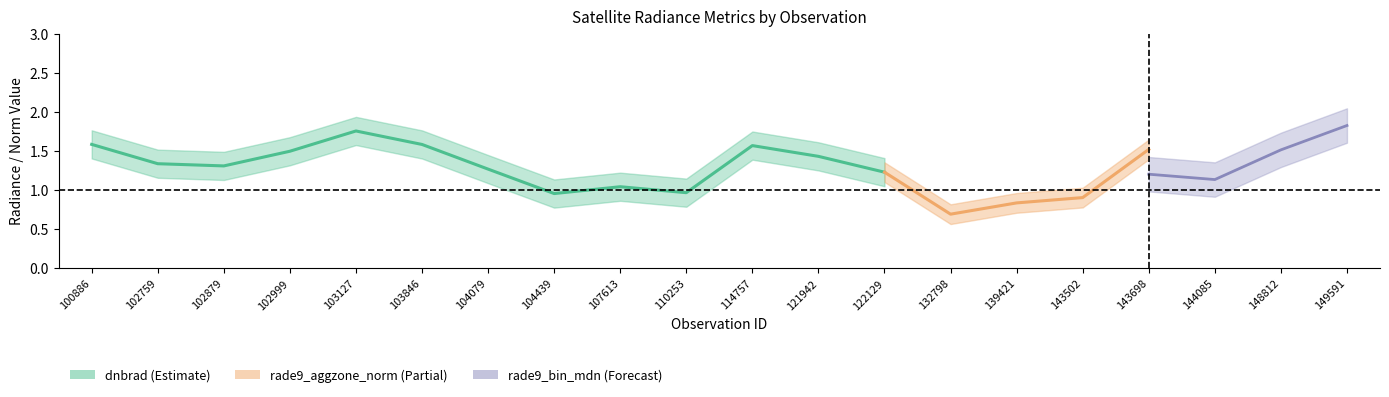

At how many categories does at least one series exceed 0?

20